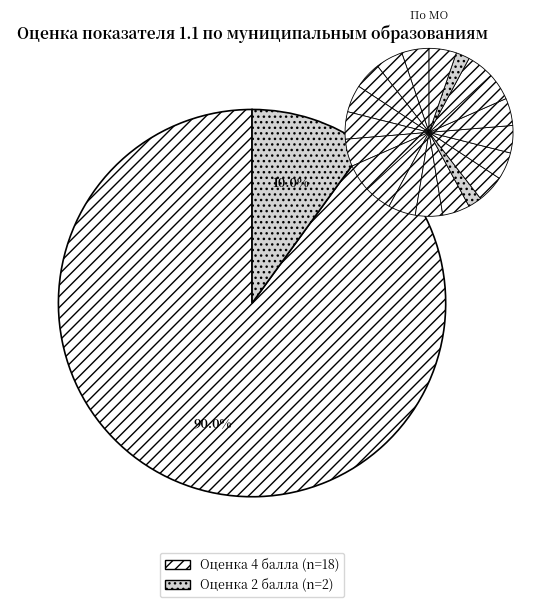

To the nearest percent, what is the average slice percentage?

5%